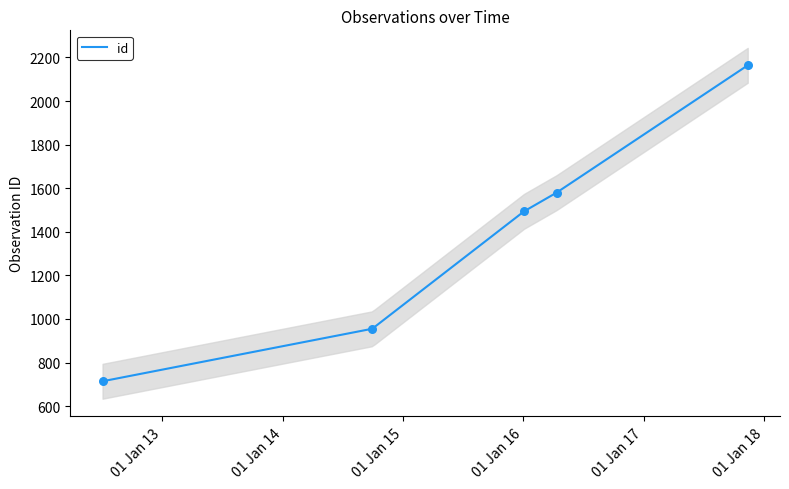

Which has a higher value, 2016-04-12 or 2016-01-04?

2016-04-12